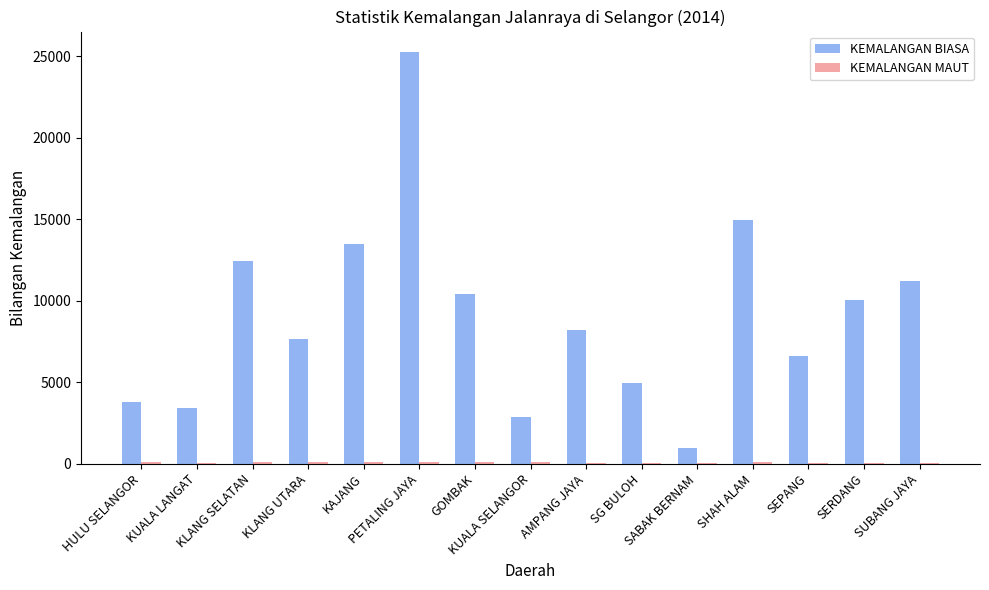

Which series has the largest total across all categories?

KEMALANGAN BIASA